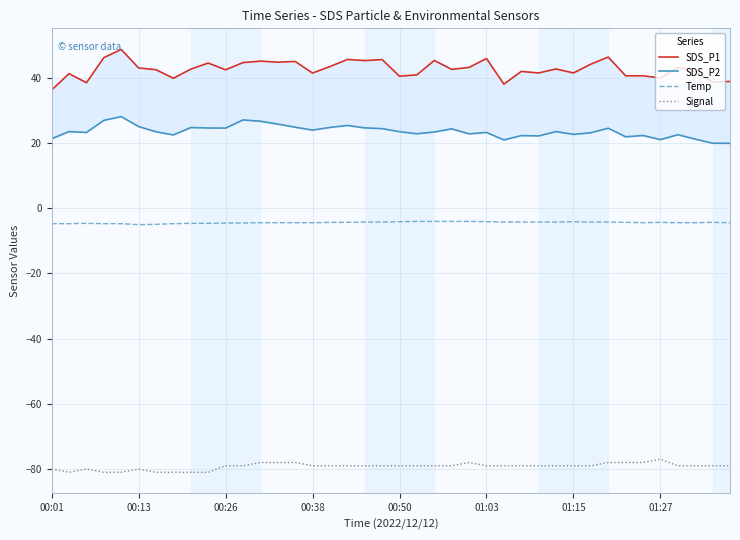

What is the lowest value of the Temp series?

-5.1